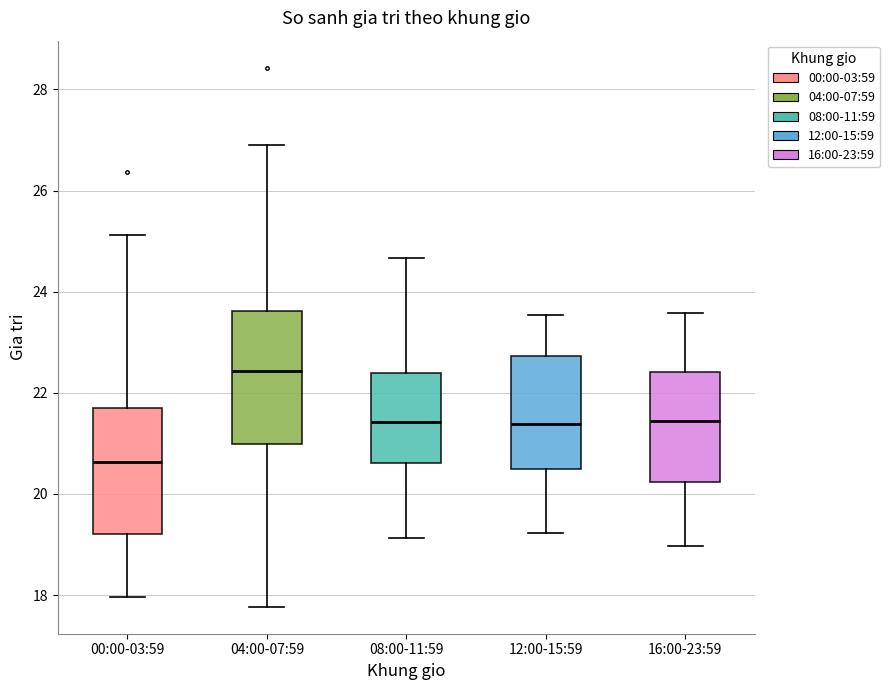

Where does the lower whisker of the box for 00:00-03:59 end on the y-axis? The values are not printed on the chart, so give them approximately, as read against the axis.

18.0